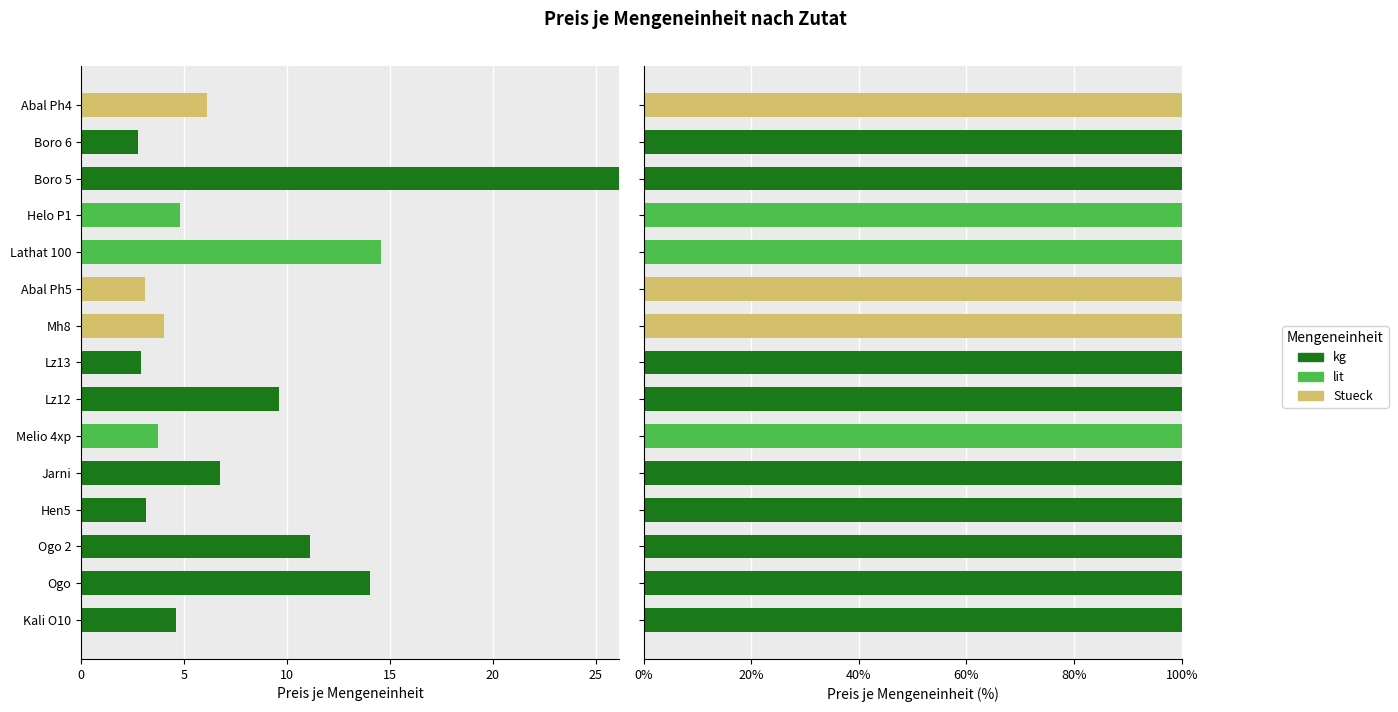

Rank the series at Lz12 from lowest to highest value.

lit, Stueck, kg